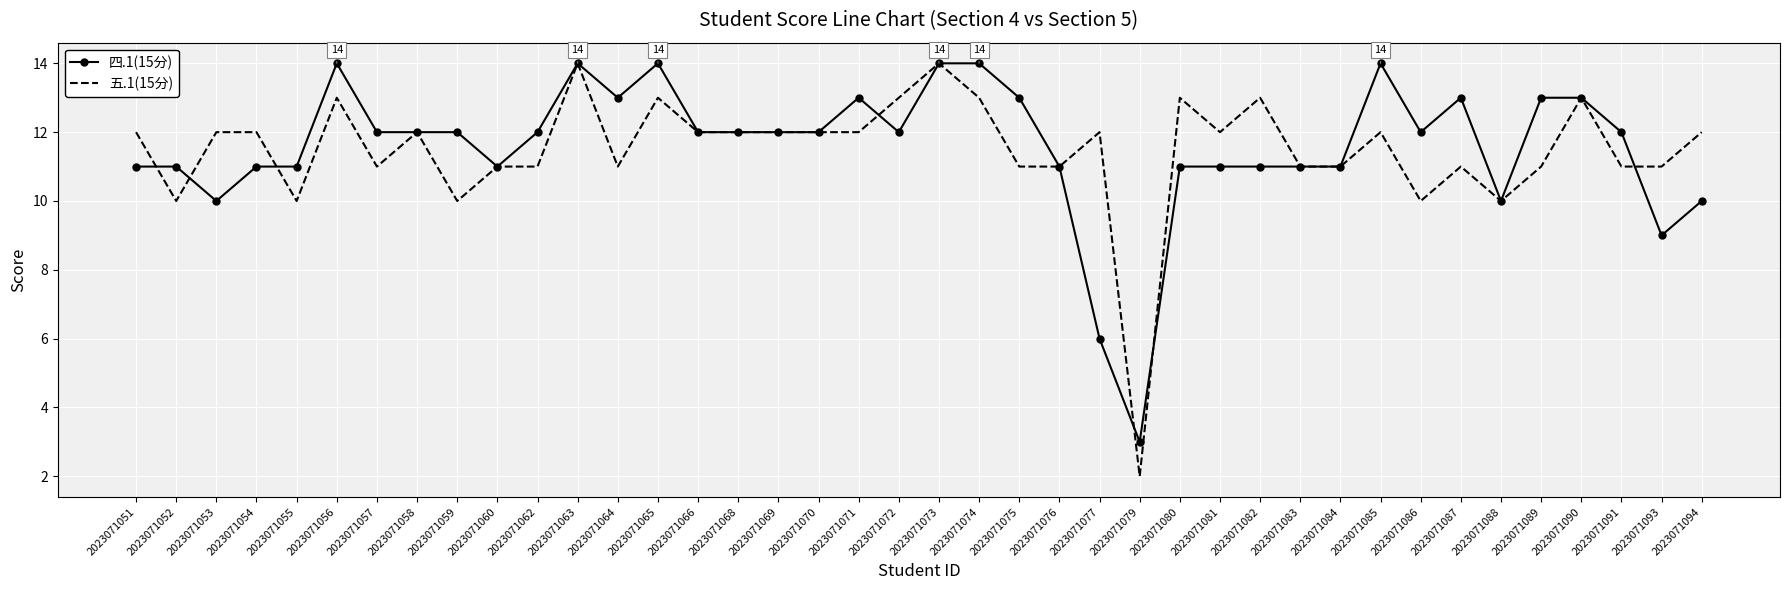

The 四.1(15分) series shows 14 at 2023071073. True or false?

True